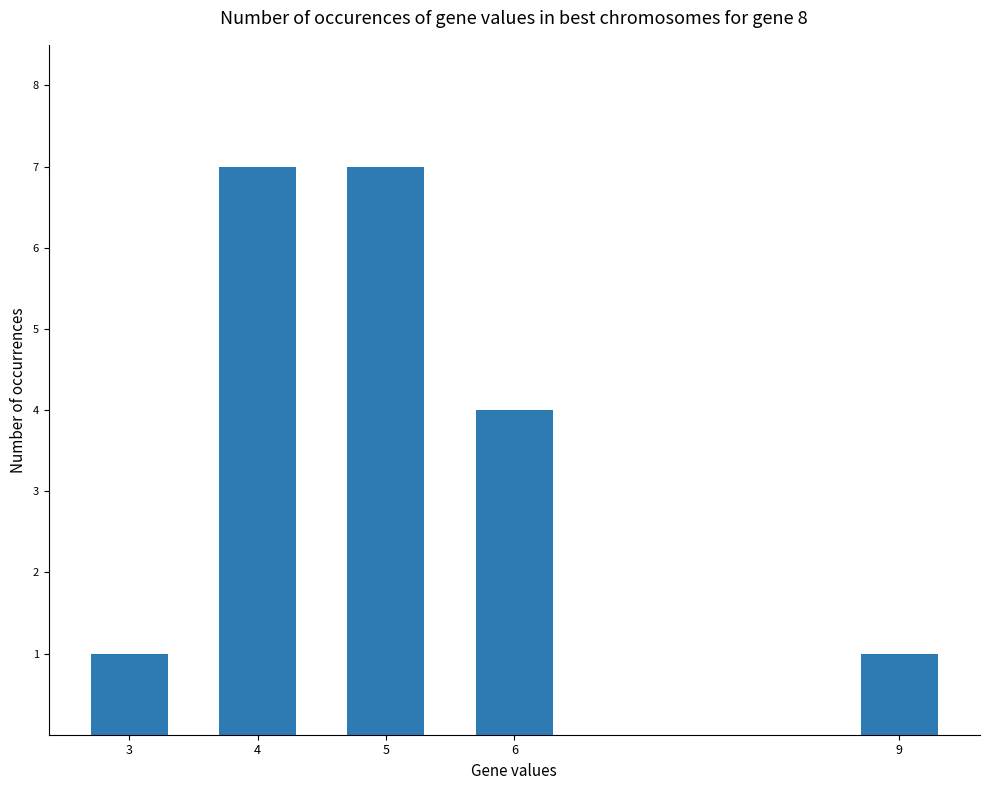

What is the value of the 5th bar from the left?

1